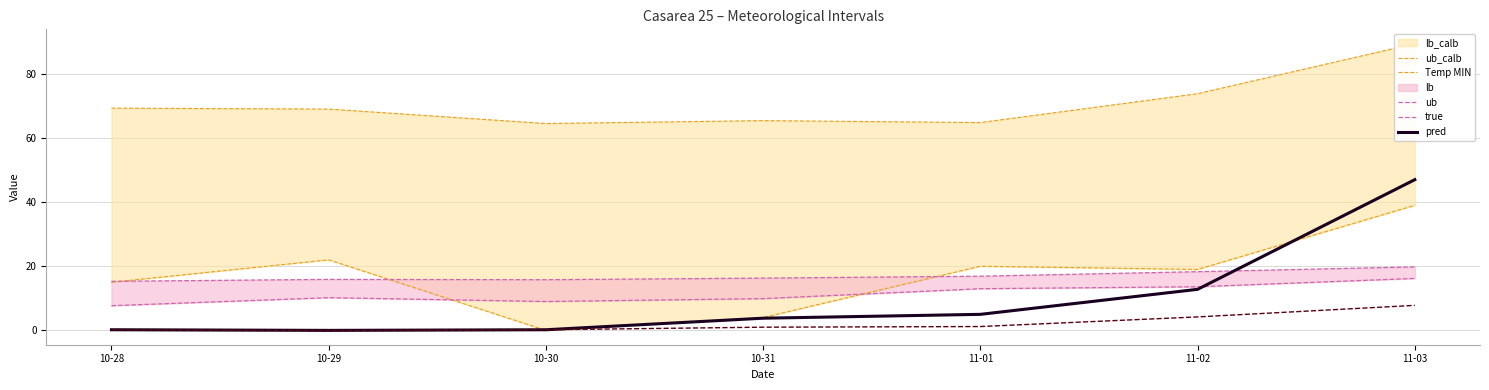

What is the total value across all series at 11-01?

120.9